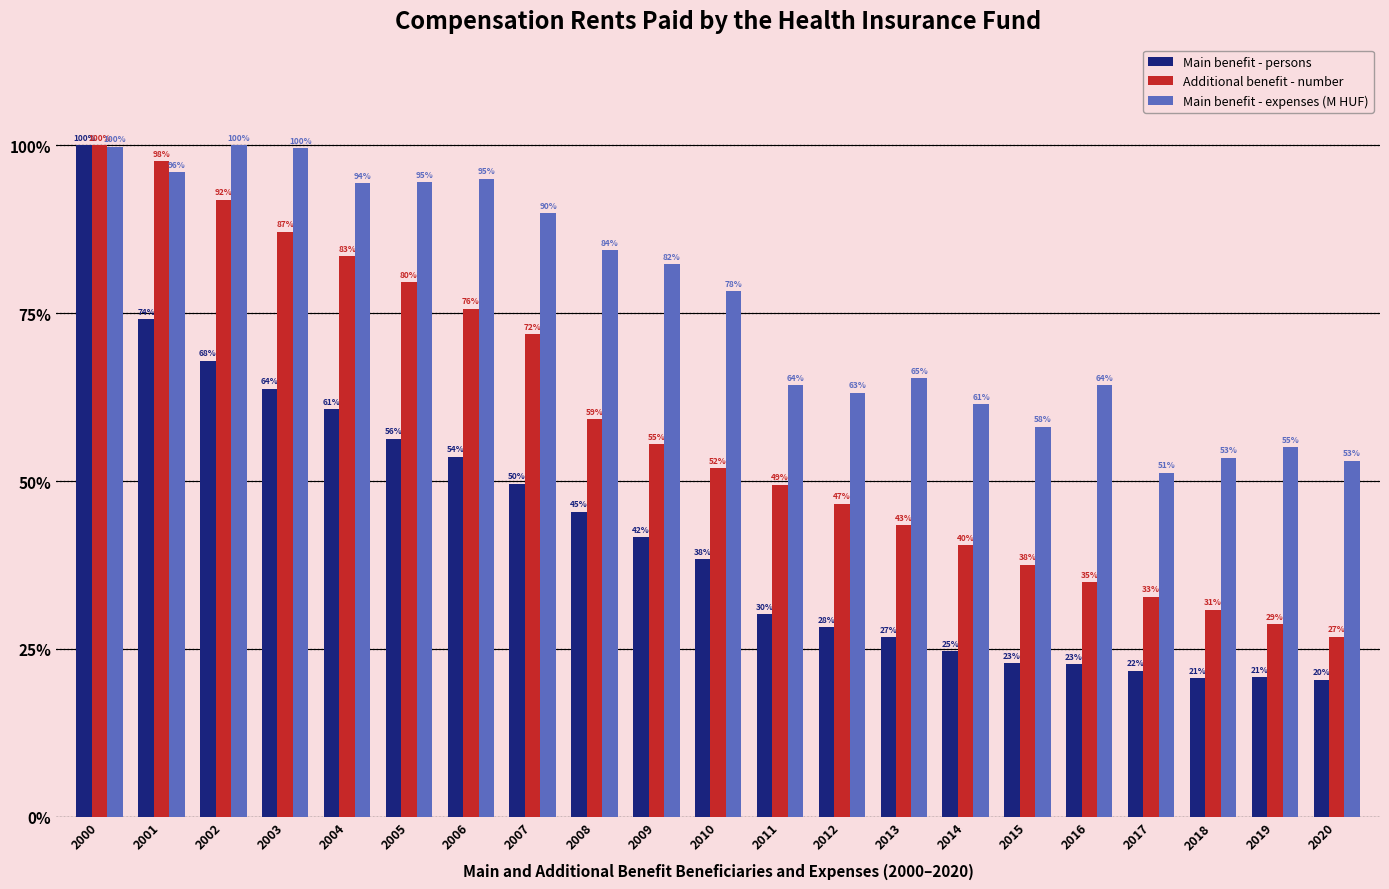

What is the maximum value for Additional benefit - number?

100.0